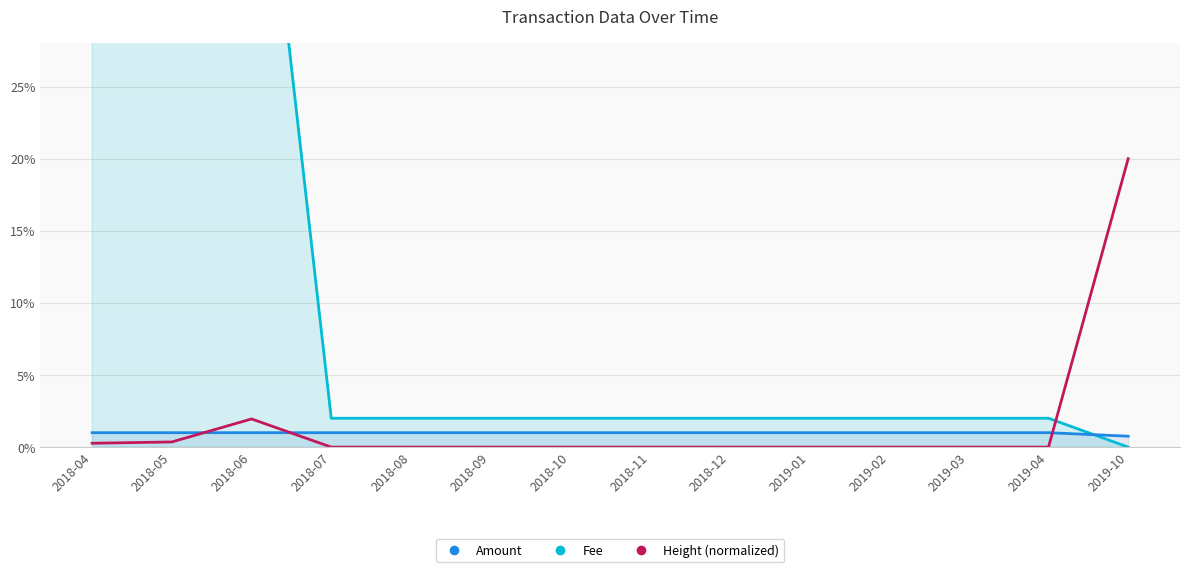

Which has a higher value, 2018-10 or 2018-09?

2018-10